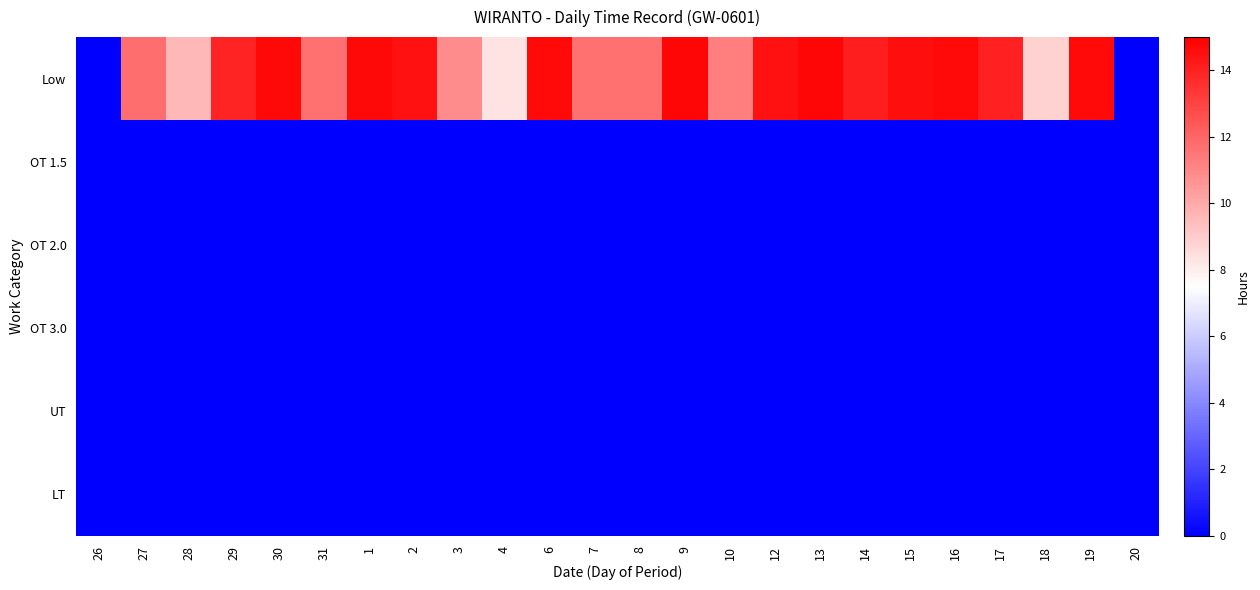

Reading right to left, extract all data points from this chart.

Low: 20=0.0	19=14.7	18=8.8	17=13.9	16=14.7	15=14.6	14=14.1	13=14.8	12=14.4	10=11.2	9=14.8	8=11.7	7=11.7	6=14.7	4=8.3	3=10.9	2=14.4	1=14.7	31=11.6	30=14.8	29=13.9	28=9.6	27=11.7	26=0.0
OT 1.5: 20=0.0	19=0.0	18=0.0	17=0.0	16=0.0	15=0.0	14=0.0	13=0.0	12=0.0	10=0.0	9=0.0	8=0.0	7=0.0	6=0.0	4=0.0	3=0.0	2=0.0	1=0.0	31=0.0	30=0.0	29=0.0	28=0.0	27=0.0	26=0.0
OT 2.0: 20=0.0	19=0.0	18=0.0	17=0.0	16=0.0	15=0.0	14=0.0	13=0.0	12=0.0	10=0.0	9=0.0	8=0.0	7=0.0	6=0.0	4=0.0	3=0.0	2=0.0	1=0.0	31=0.0	30=0.0	29=0.0	28=0.0	27=0.0	26=0.0
OT 3.0: 20=0.0	19=0.0	18=0.0	17=0.0	16=0.0	15=0.0	14=0.0	13=0.0	12=0.0	10=0.0	9=0.0	8=0.0	7=0.0	6=0.0	4=0.0	3=0.0	2=0.0	1=0.0	31=0.0	30=0.0	29=0.0	28=0.0	27=0.0	26=0.0
UT: 20=0.0	19=0.0	18=0.0	17=0.0	16=0.0	15=0.0	14=0.0	13=0.0	12=0.0	10=0.0	9=0.0	8=0.0	7=0.0	6=0.0	4=0.0	3=0.0	2=0.0	1=0.0	31=0.0	30=0.0	29=0.0	28=0.0	27=0.0	26=0.0
LT: 20=0.0	19=0.0	18=0.0	17=0.0	16=0.0	15=0.0	14=0.0	13=0.0	12=0.0	10=0.0	9=0.0	8=0.0	7=0.0	6=0.0	4=0.0	3=0.0	2=0.0	1=0.0	31=0.0	30=0.0	29=0.0	28=0.0	27=0.0	26=0.0